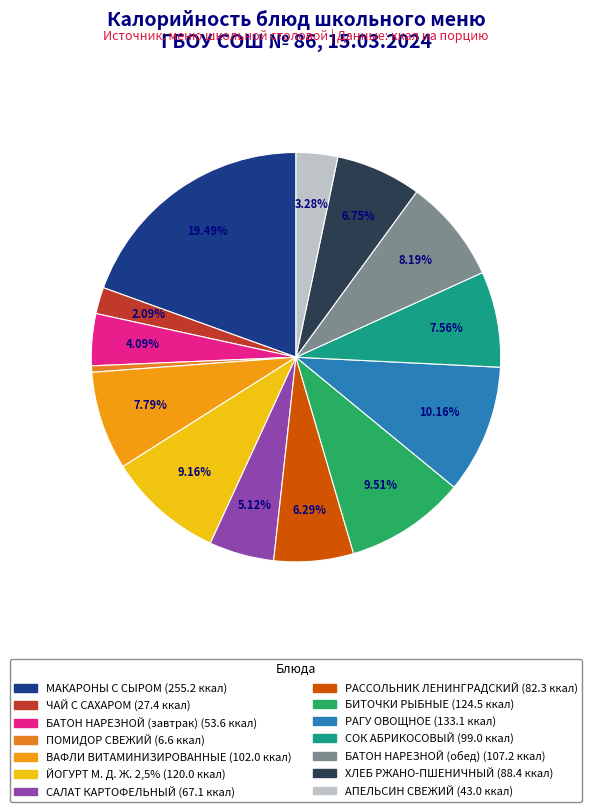

To the nearest percent, what percentage of the pie is АПЕЛЬСИН СВЕЖИЙ?

3%